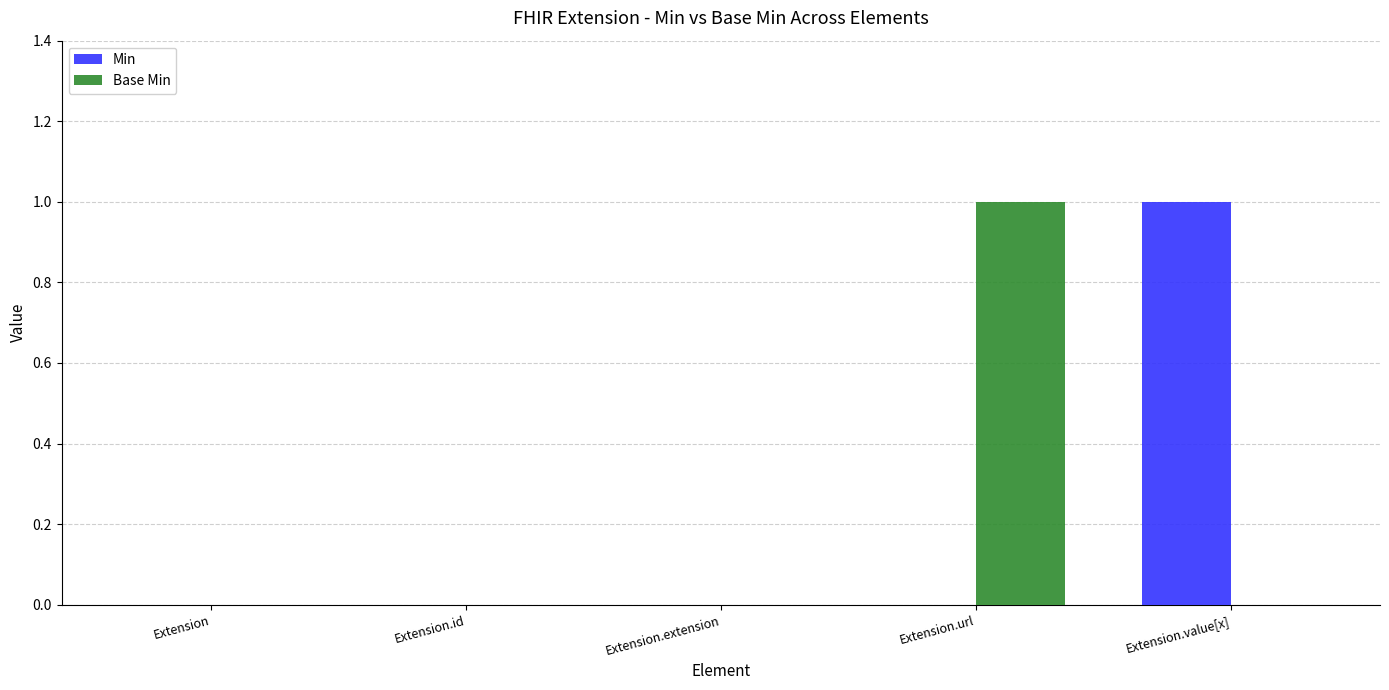

What is the maximum value shown in the chart?

1